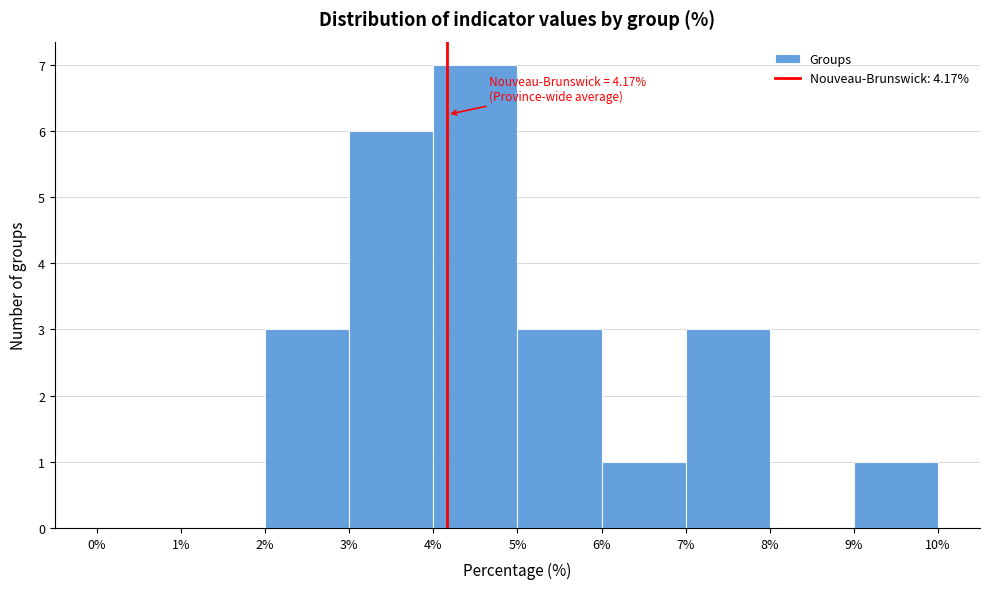

Which range on the x-axis has the tallest bar?

4% to 5%